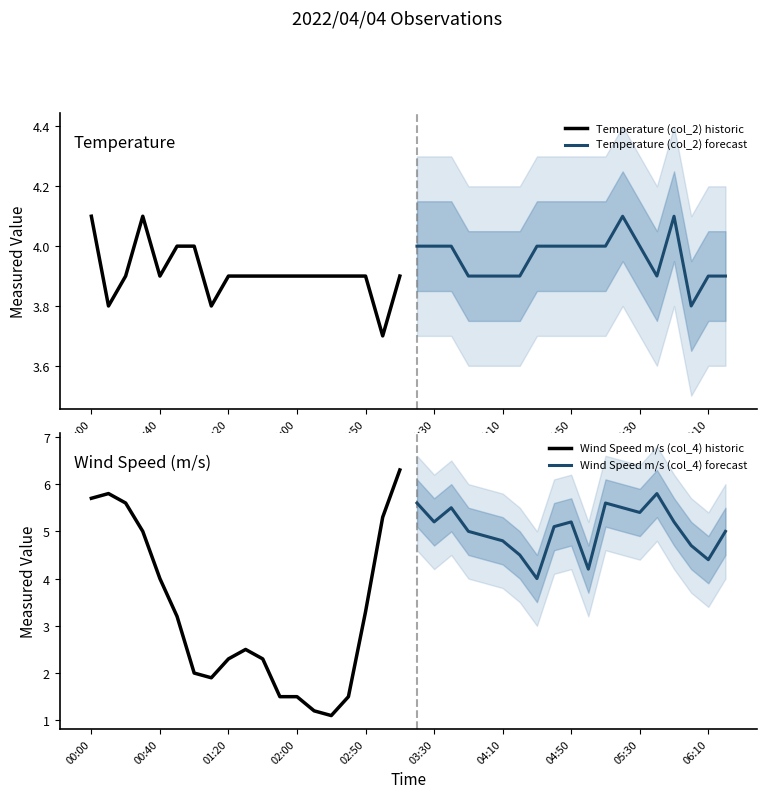

The value of Temperature (col_2) historic at 00:00 is 4.1. True or false?

True